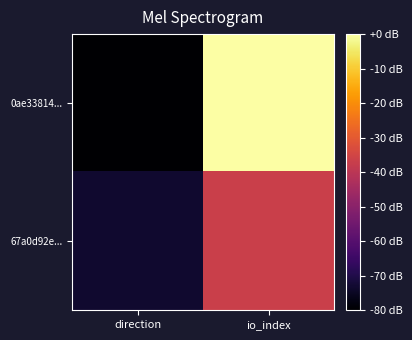

What is the total value across all series at direction?

-153.3